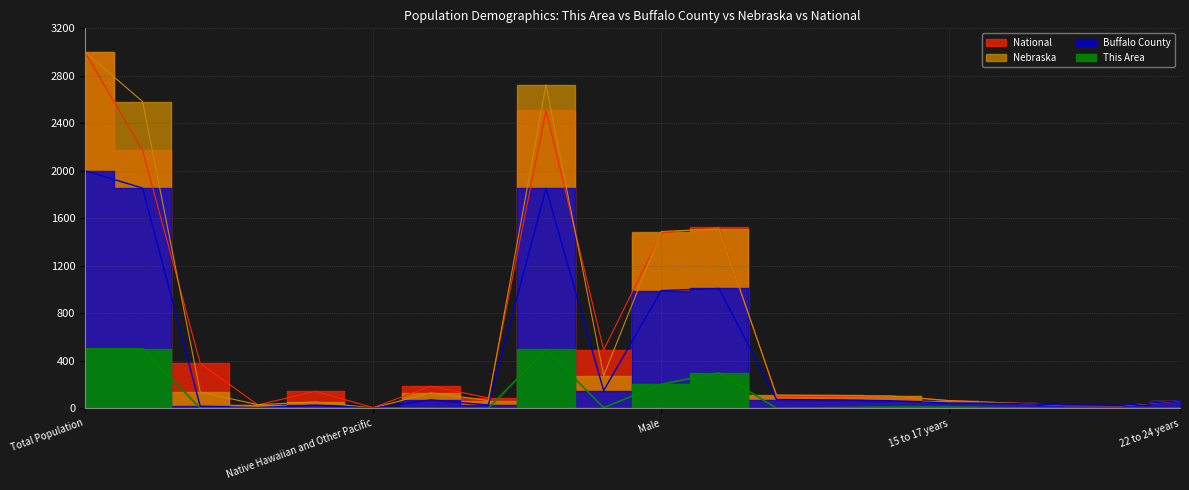

In This Area, how many points are lower than both neighbors (excluding endpoints)?

2